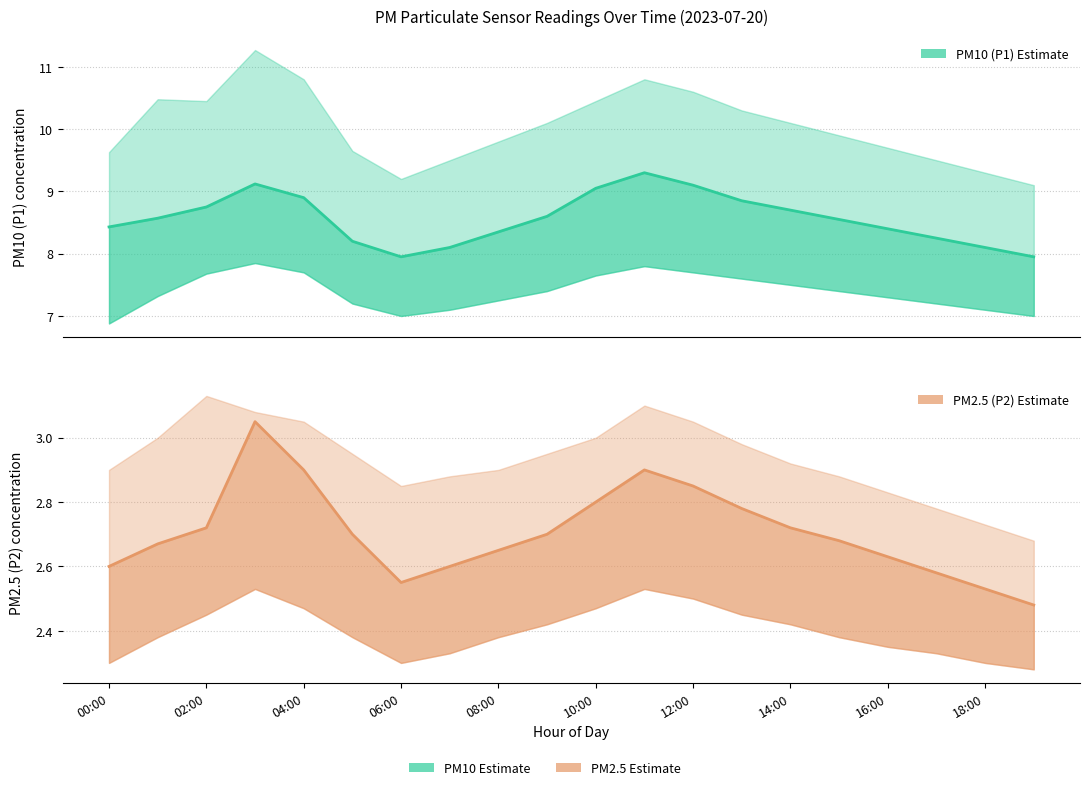

Reading left to right, list all the values displayed in this chart.

P1 (PM10): 8.4	8.6	8.8	9.1	8.9	8.2	8.0	8.1	8.3	8.6	9.1	9.3	9.1	8.8	8.7	8.6	8.4	8.2	8.1	8.0
P2 (PM2.5): 2.6	2.7	2.7	3.0	2.9	2.7	2.5	2.6	2.6	2.7	2.8	2.9	2.9	2.8	2.7	2.7	2.6	2.6	2.5	2.5